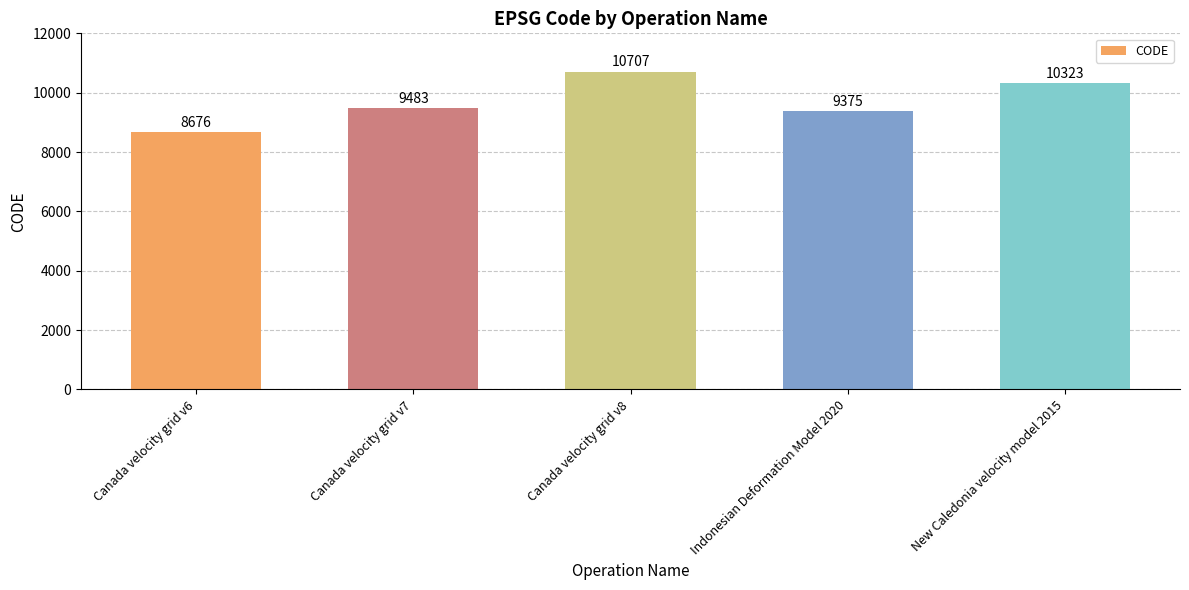

Count the number of data series in this chart.

1